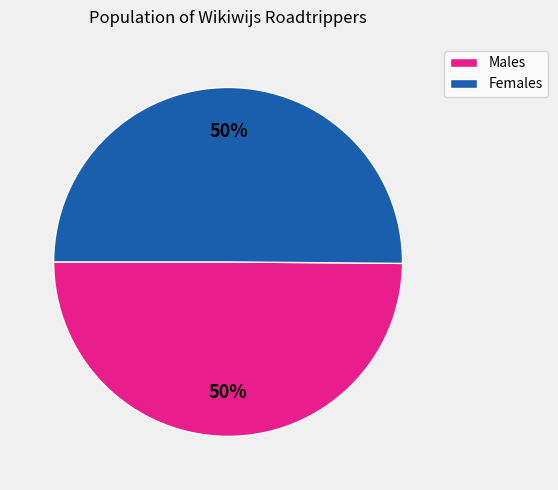

How many slices are in this pie chart?

2